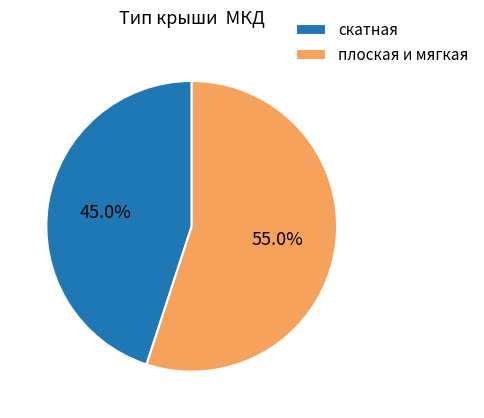

Which category has the biggest portion of the pie?

плоская и мягкая